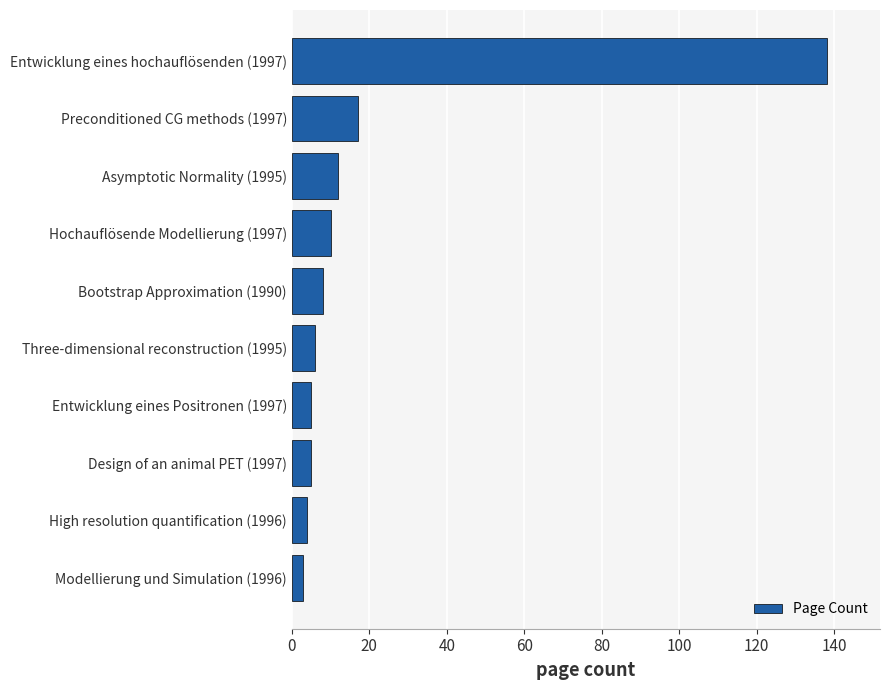

The value at Hochauflösende Modellierung (1997) is 10. True or false?

True